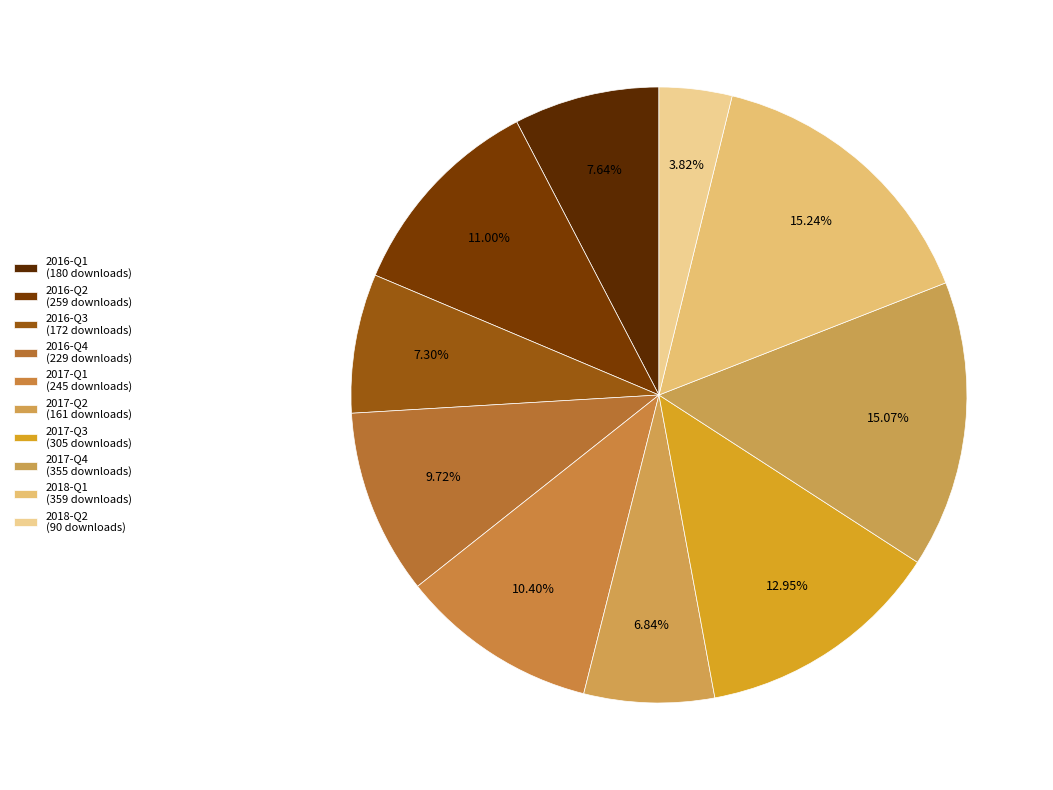

Count the number of slices in the pie.

10